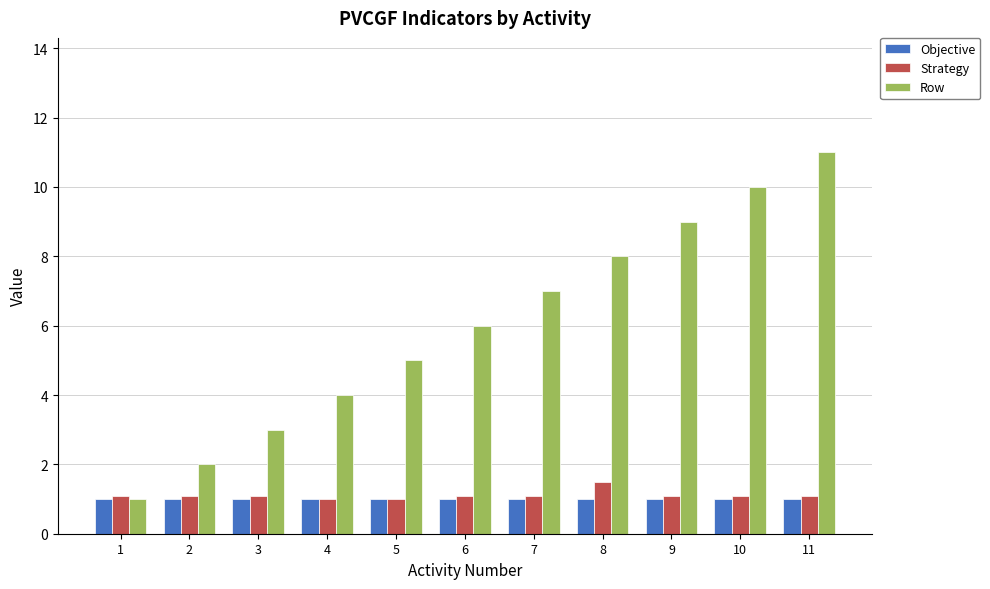

How many bars are there in each group?

3